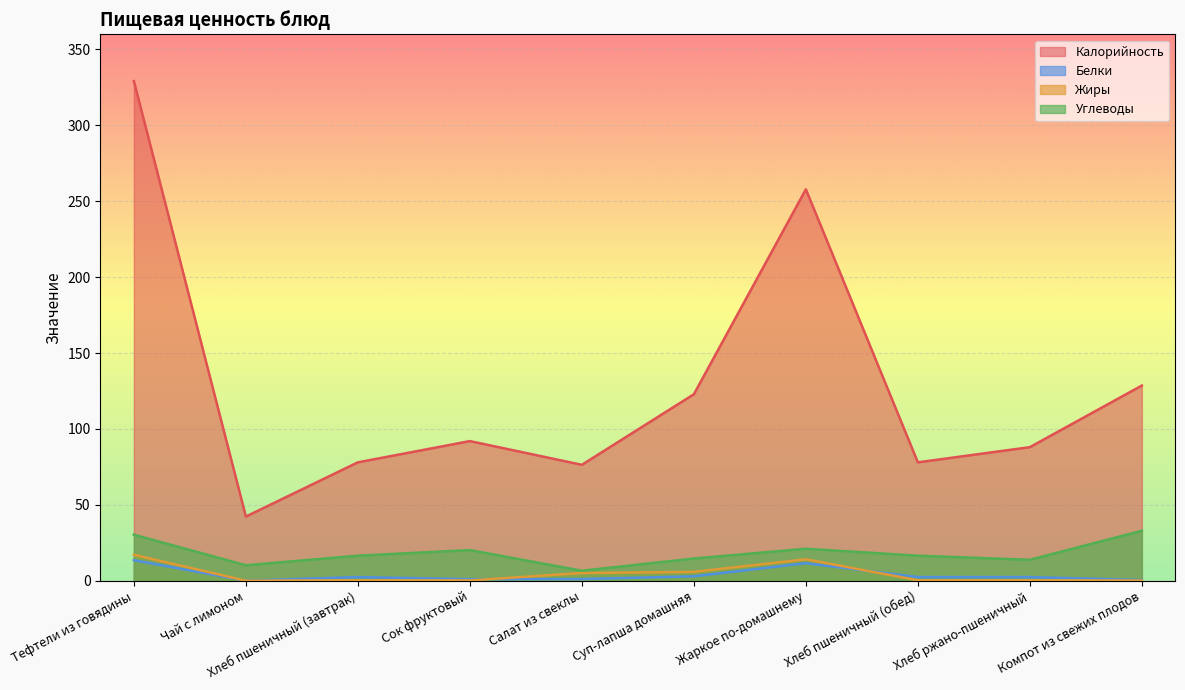

True or false: Жиры has more than 1 points higher than both neighbors.

True